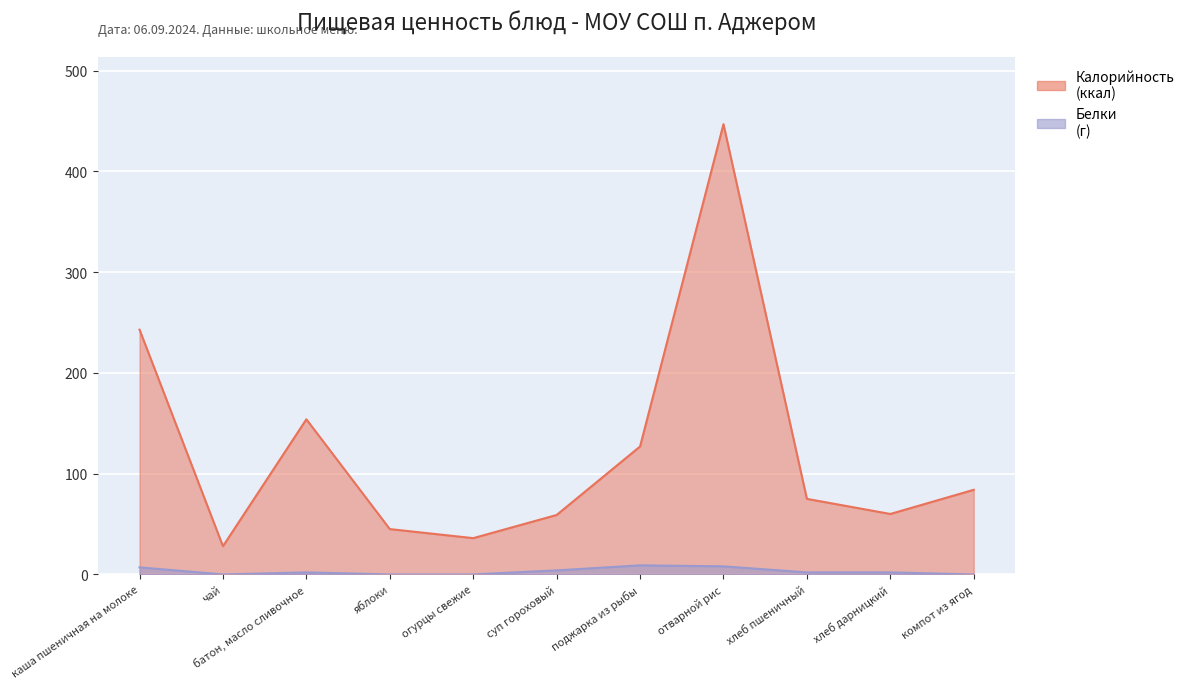

True or false: Белки and Калорийность cross at least once.

False